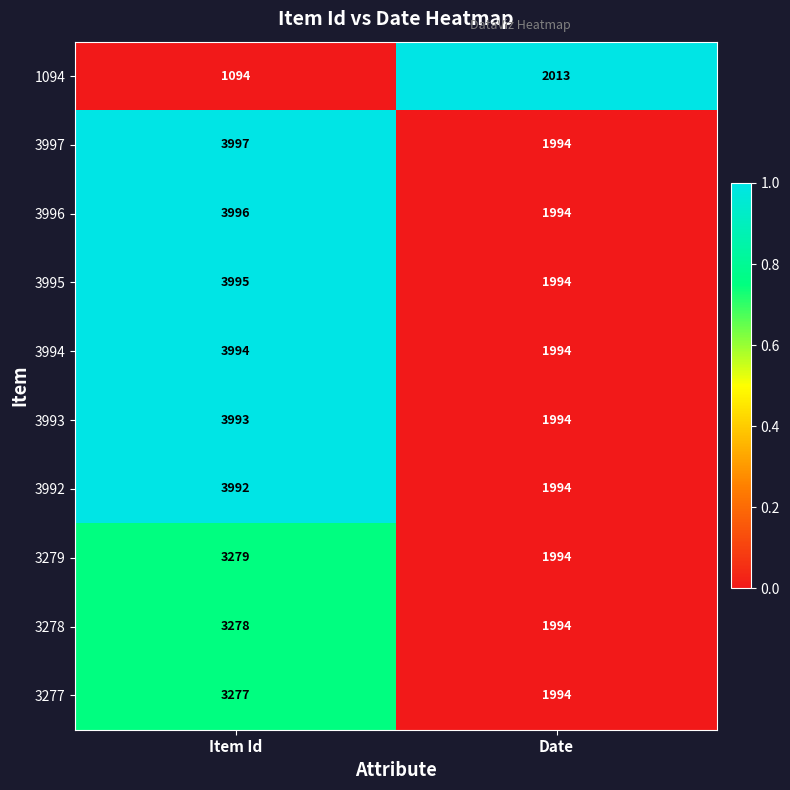

What is the maximum value shown in the chart?

3997